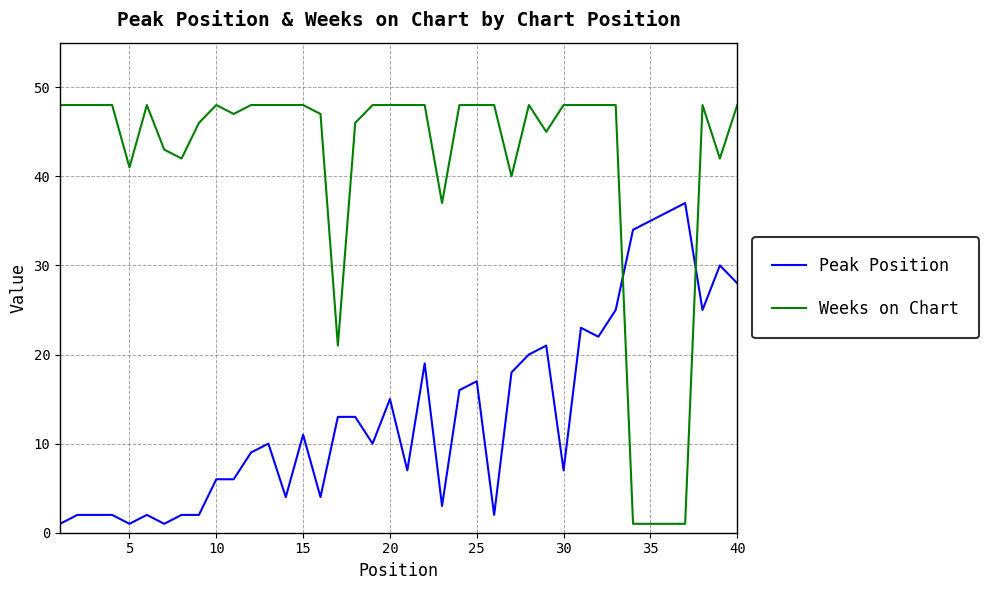

Reading left to right, extract all data points from this chart.

Peak Position: 1	2	2	2	1	2	1	2	2	6	6	9	10	4	11	4	13	13	10	15	7	19	3	16	17	2	18	20	21	7	23	22	25	34	35	36	37	25	30	28
Weeks on Chart: 48	48	48	48	41	48	43	42	46	48	47	48	48	48	48	47	21	46	48	48	48	48	37	48	48	48	40	48	45	48	48	48	48	1	1	1	1	48	42	48